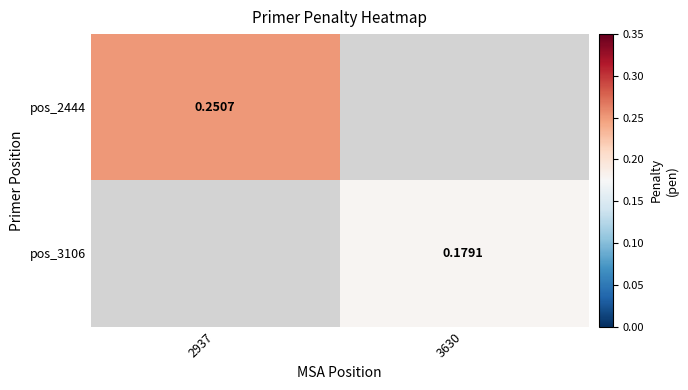

Which category has the highest value in the pos_2444 series?

2937